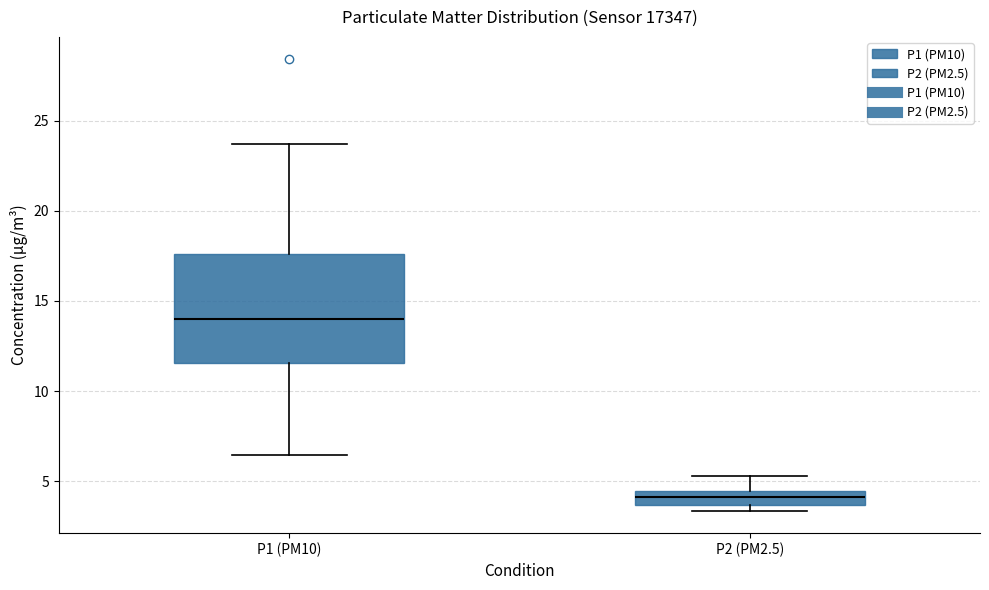

Reading left to right, read every box against the y-axis: the position of its median line, the range the box covers, and the ends of its whiskers. The values are not printed on the chart, so give them approximately, as read against the axis.

P1 (PM10): median 14.0, box 11.5 to 17.5, whiskers 6.5 to 23.5
P2 (PM2.5): median 4.0, box 3.5 to 4.5, whiskers 3.5 (just below the box's lower edge) to 5.5